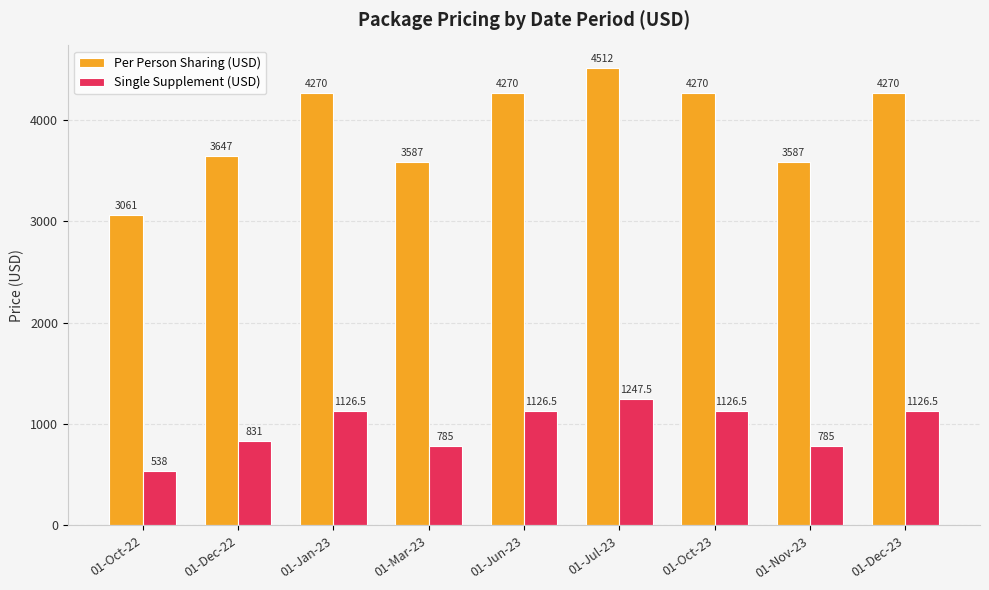

How many data points in Single Supplement (USD) are above 1126?

5